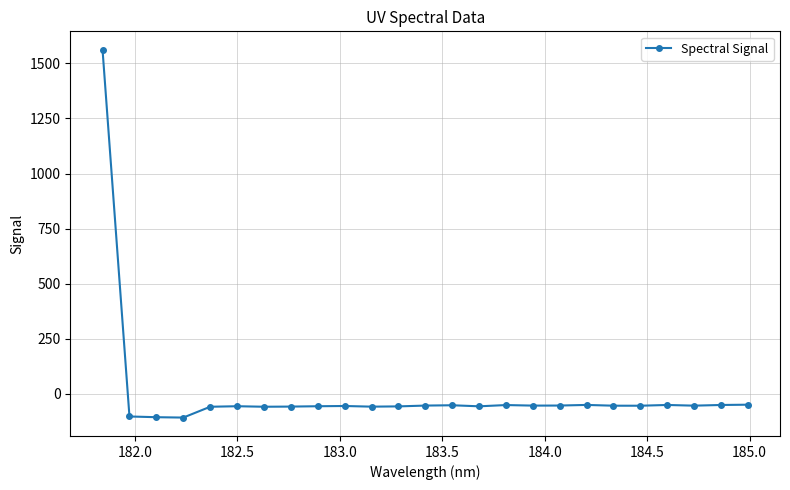

What is the average value?

4.1